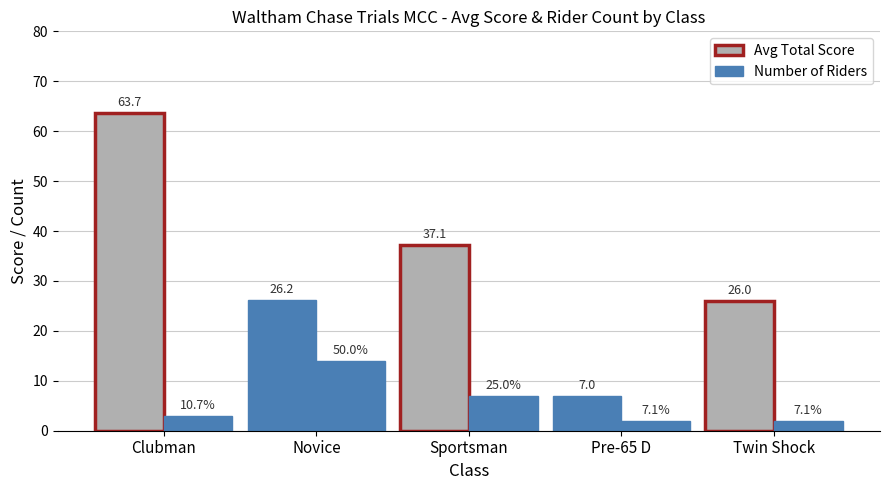

Does the chart contain stacked bars?

No